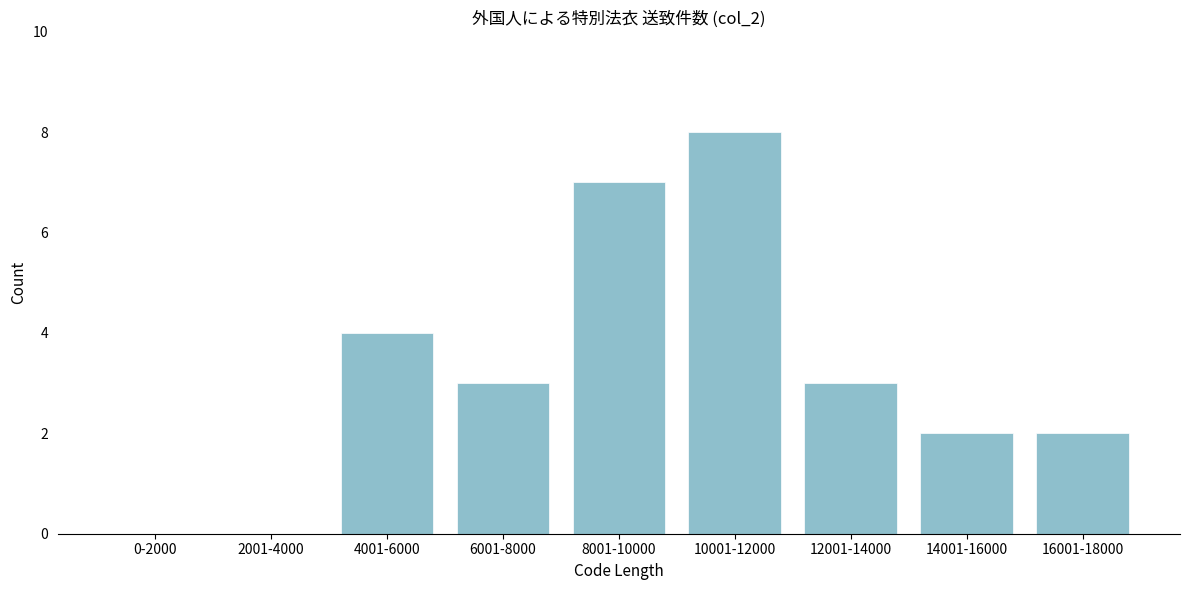

Reading left to right, transcribe all the data shown in this chart.

0-2000=0	2001-4000=0	4001-6000=4	6001-8000=3	8001-10000=7	10001-12000=8	12001-14000=3	14001-16000=2	16001-18000=2